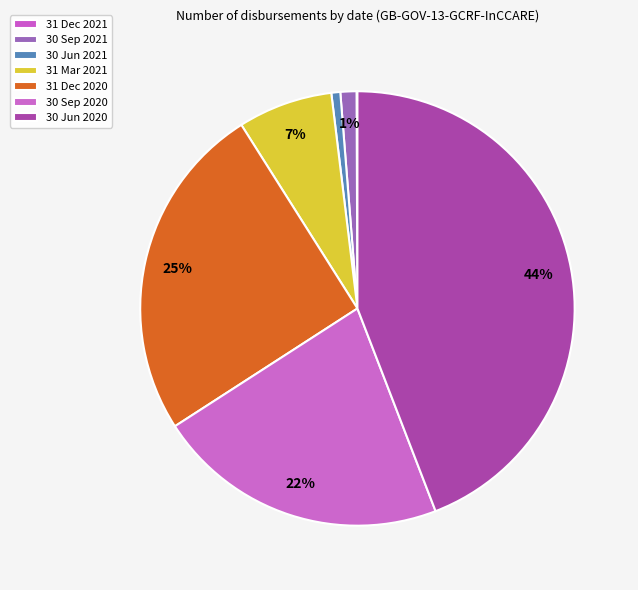

To the nearest percent, what portion does 30 Jun 2021 represent?

1%